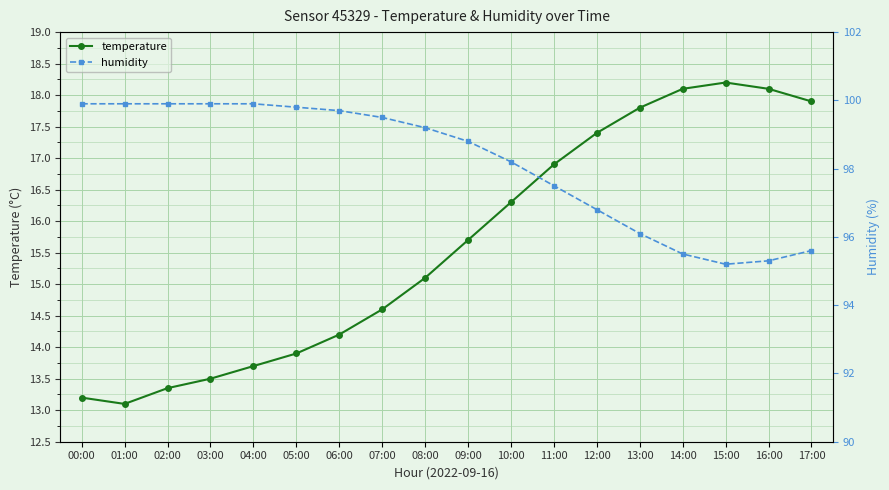

How many data points in temperature are above 15?

10